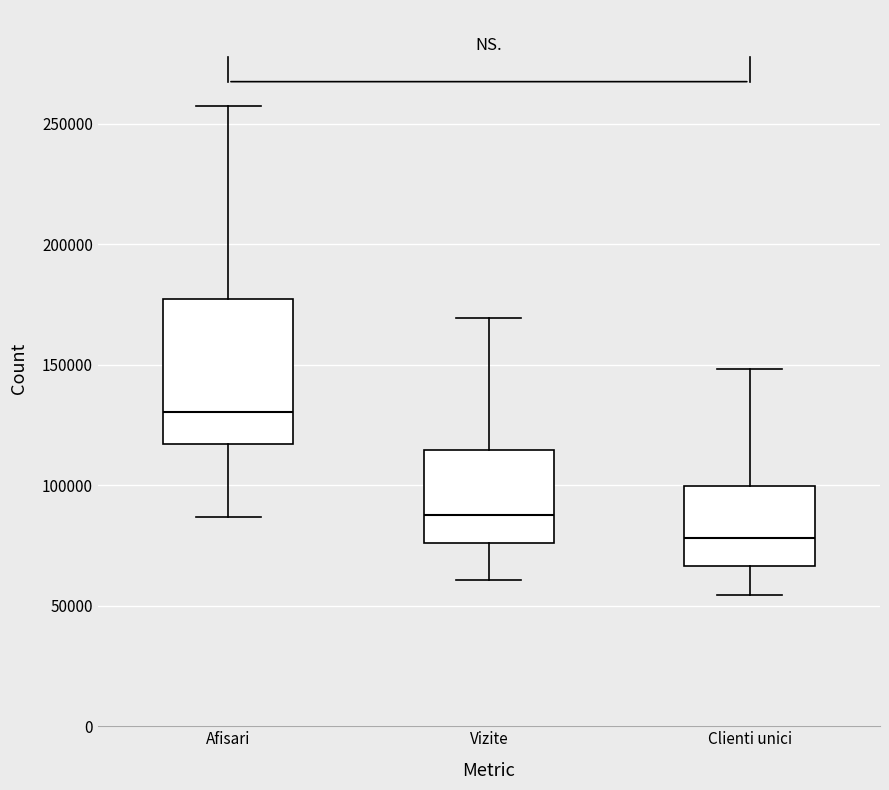

Which box has the lowest median line?

Clienti unici